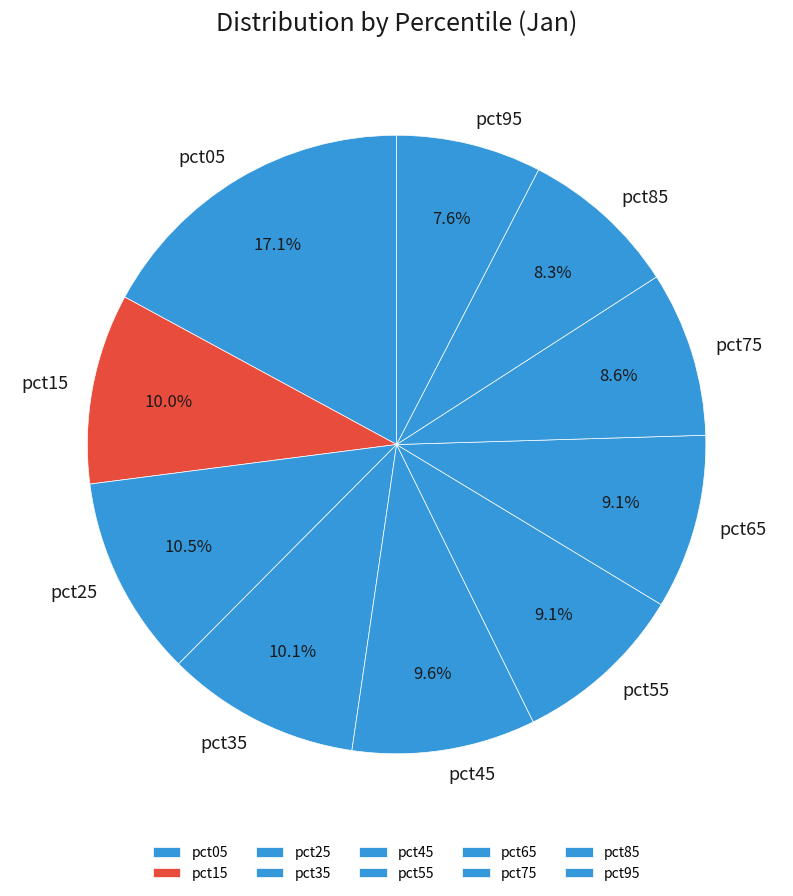

Count the number of slices in the pie.

10